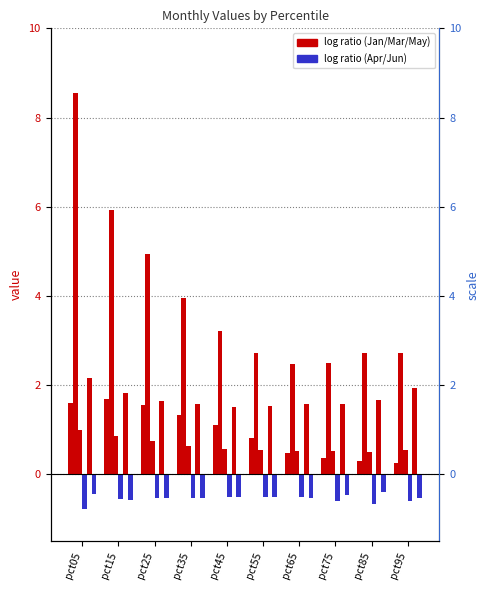

Which series has the largest total across all categories?

Feb